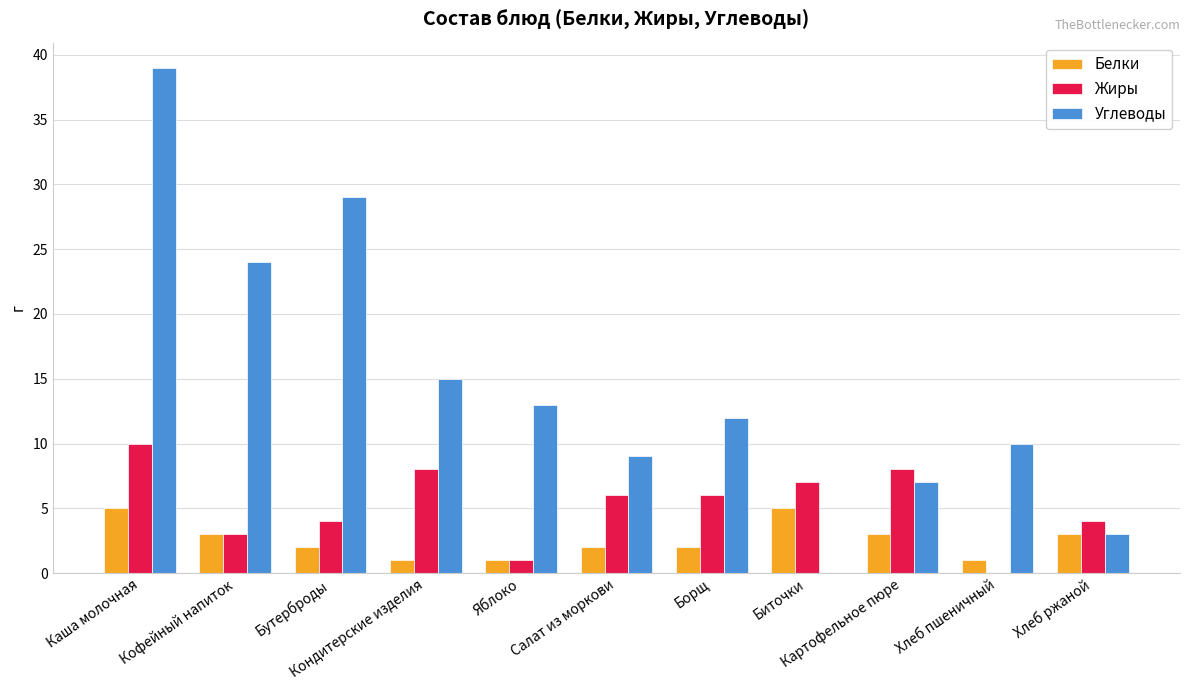

True or false: Жиры has a value of 14 at Кондитерские изделия.

False